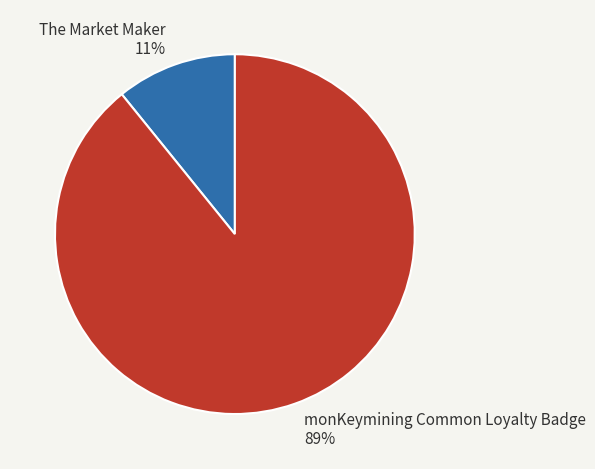

Which has a higher value, monKeymining Common Loyalty Badge or The Market Maker?

monKeymining Common Loyalty Badge